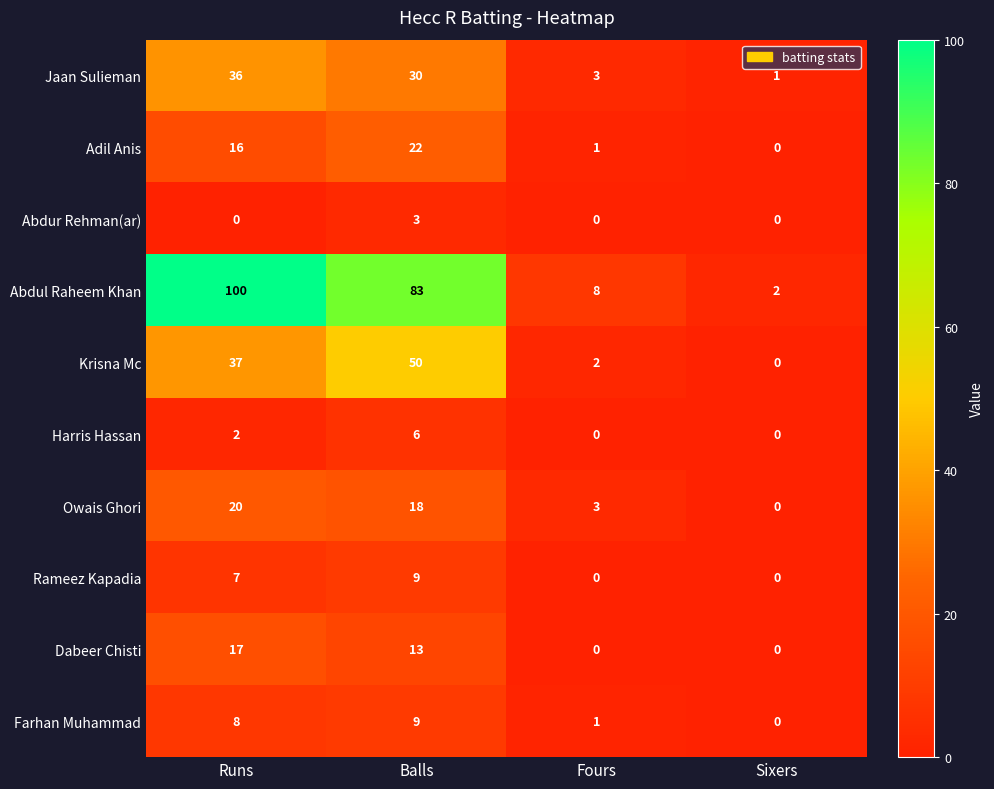

Which series changed the most between Runs and Sixers?

Abdul Raheem Khan